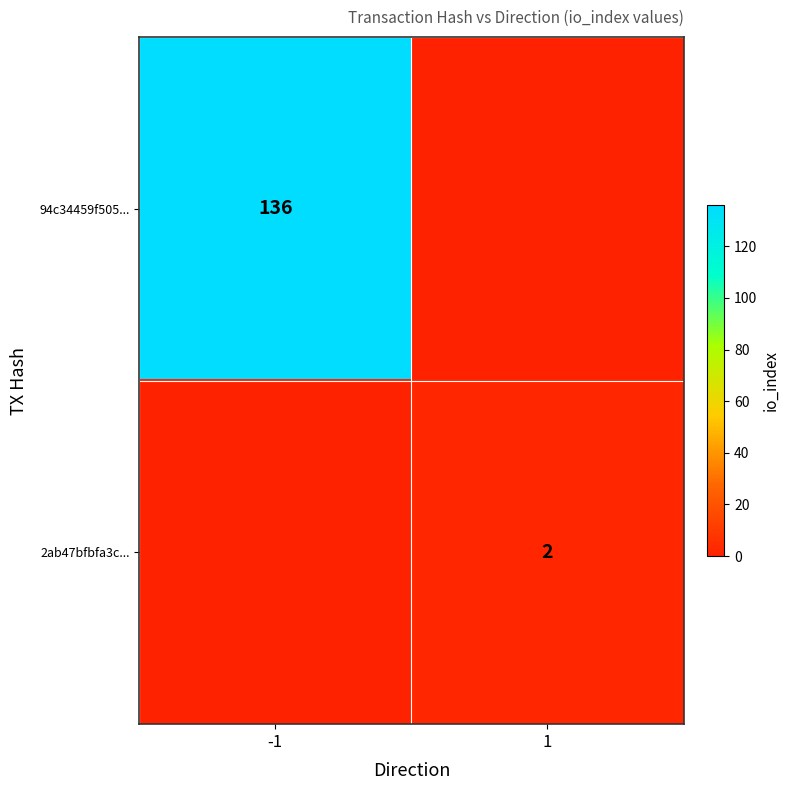

The value of 94c34459f505... at -1 is 136. True or false?

True